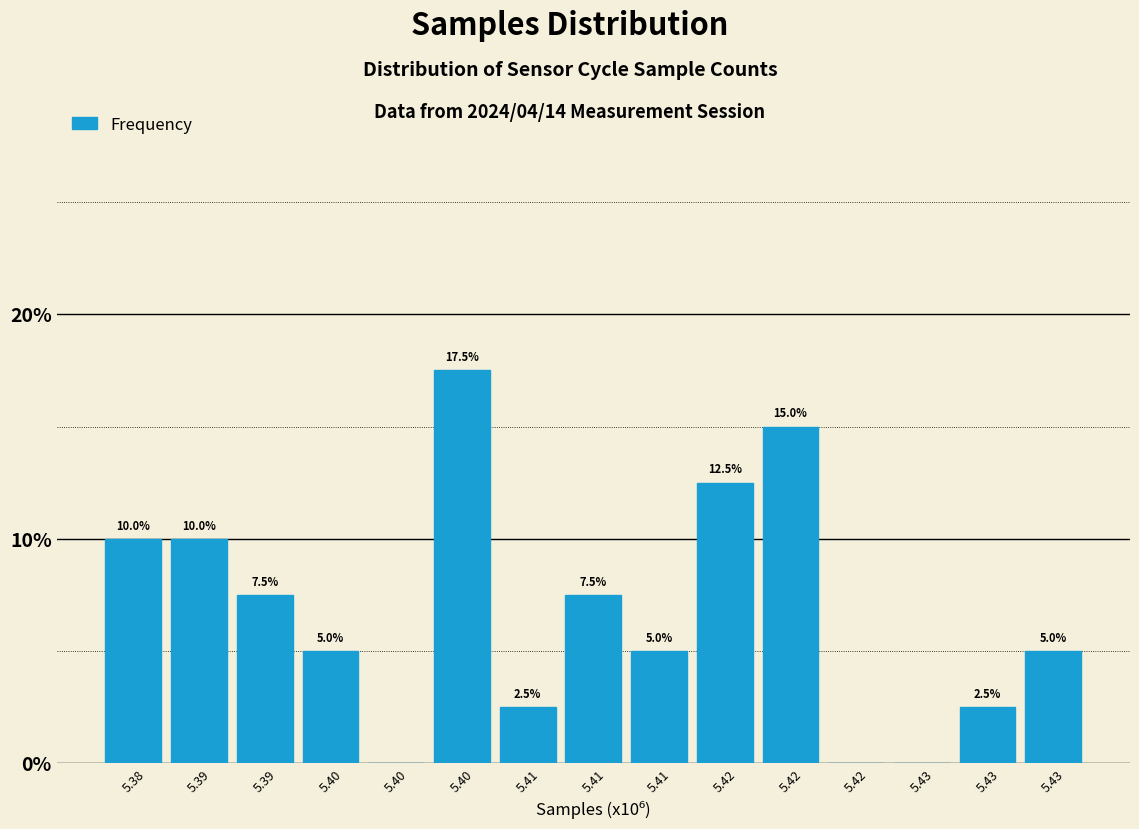

How many positive values are there?

12